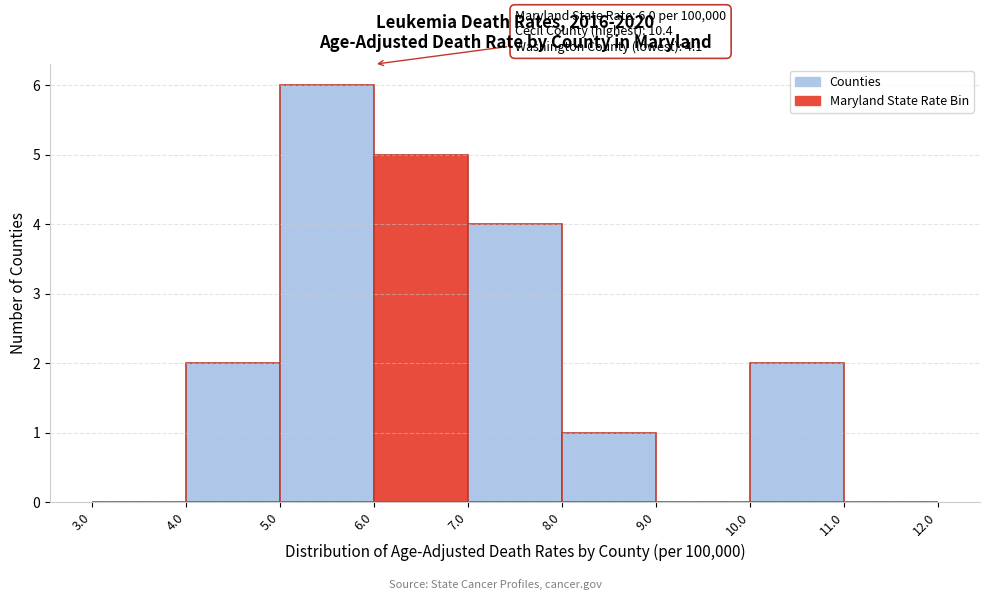

Over which range of the x-axis is the bar tallest?

5.0 to 6.0